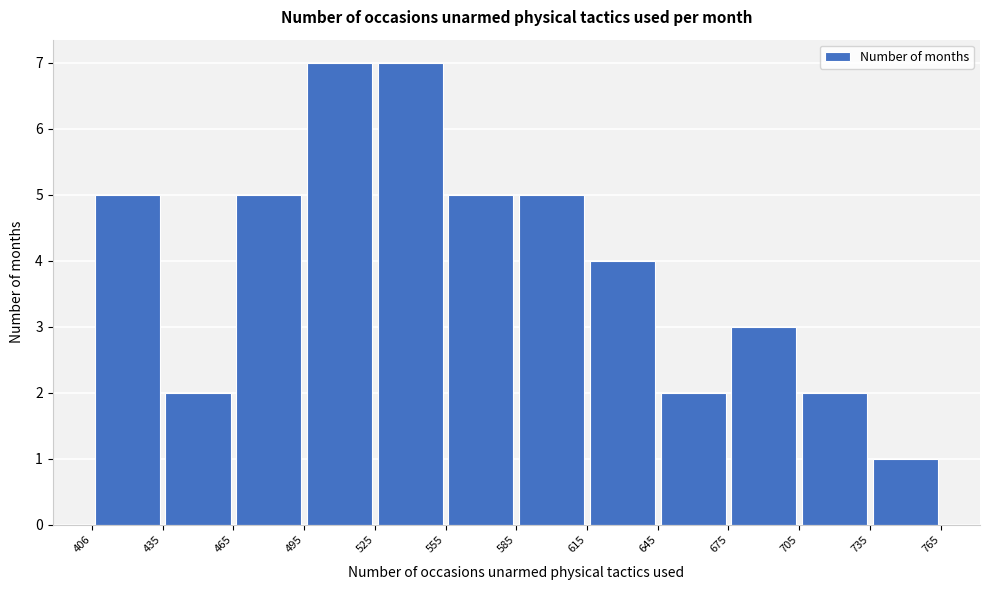

What is the height of the bar covering 645 to 675 on the x-axis? The values are not printed on the chart, so give them approximately, as read against the axis.

2